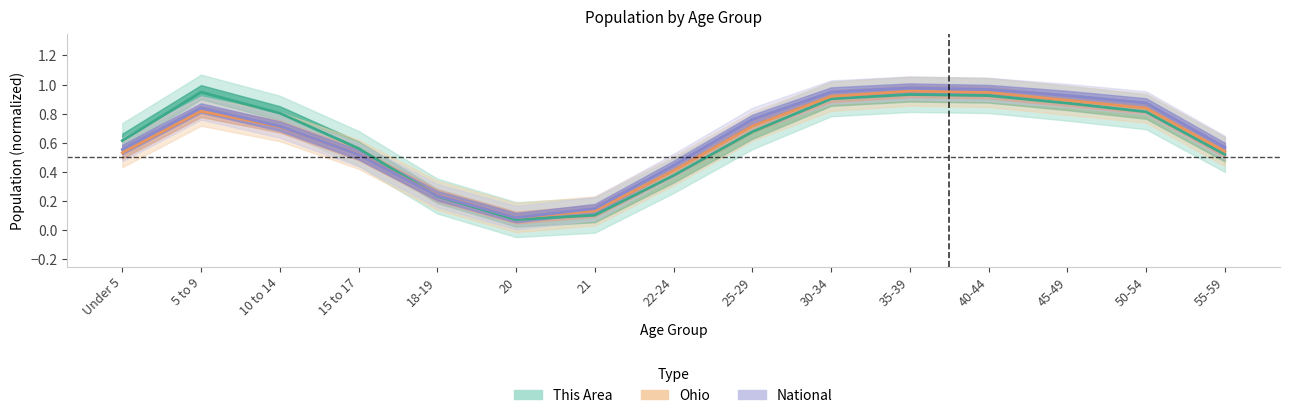

At which category is the sum across all series the highest?

35-39